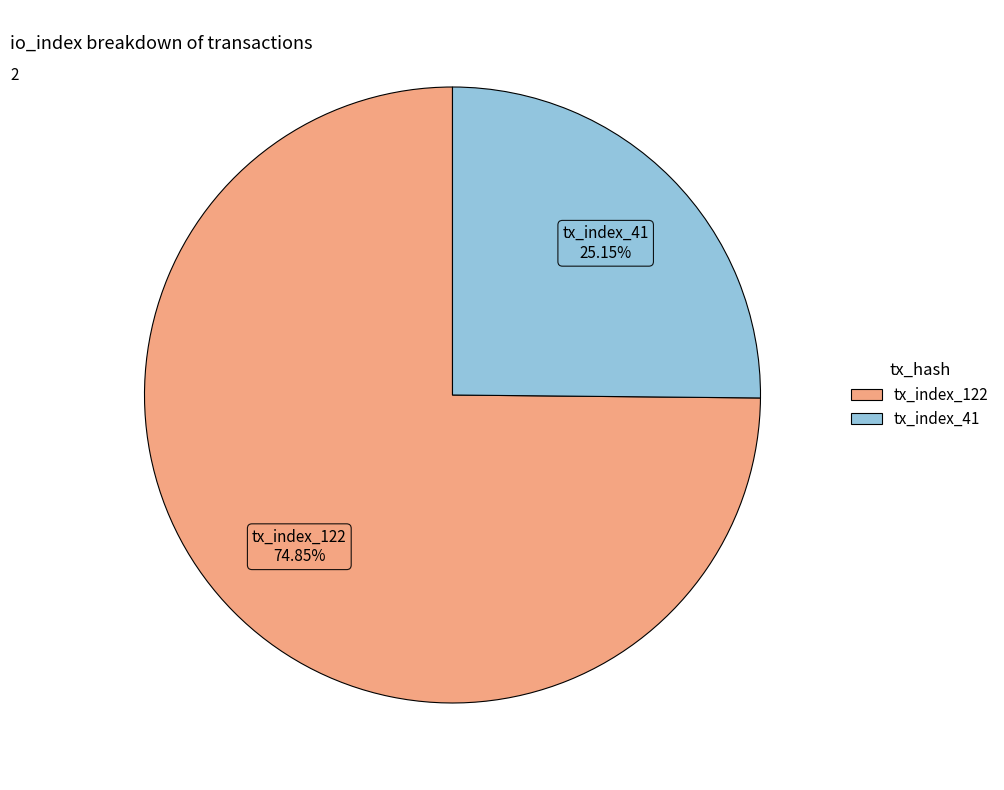

Which slice is the largest?

tx_index_122